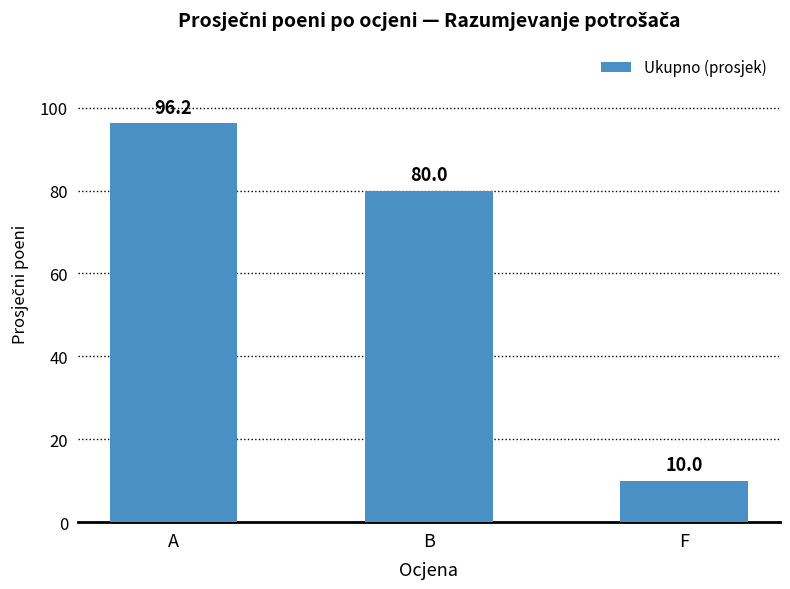

How many distinct data groups are displayed?

1